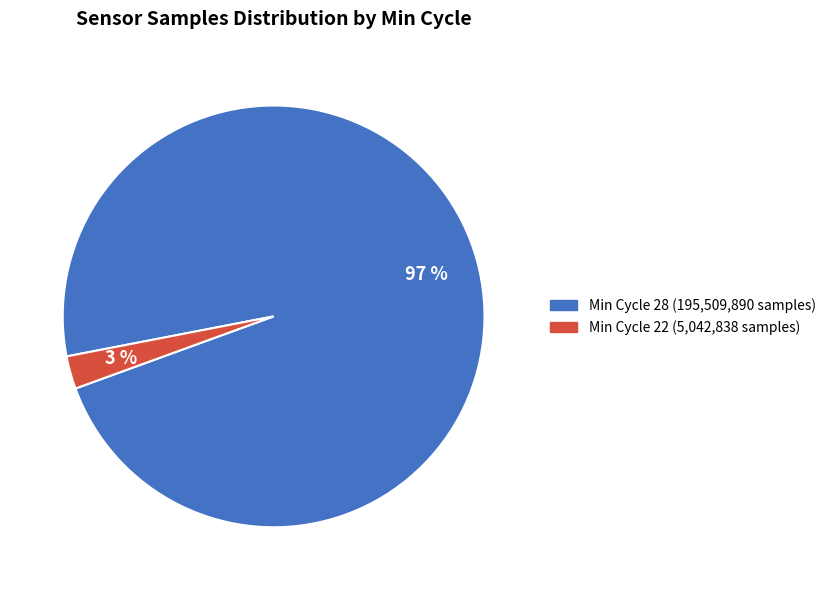

To the nearest percent, what is the average slice percentage?

50%